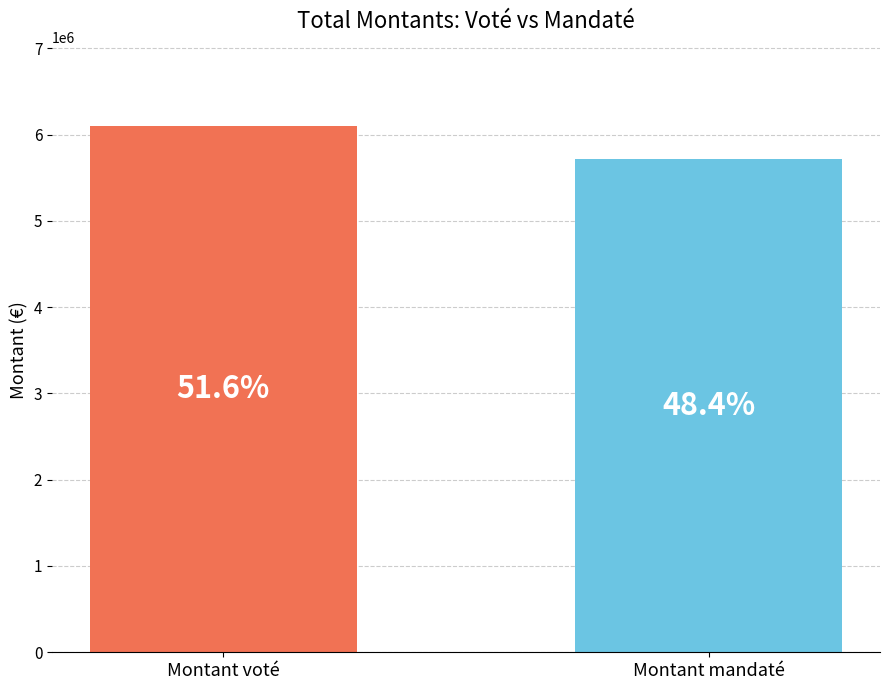

True or false: the data shows 8792951.4 at Montant voté.

False